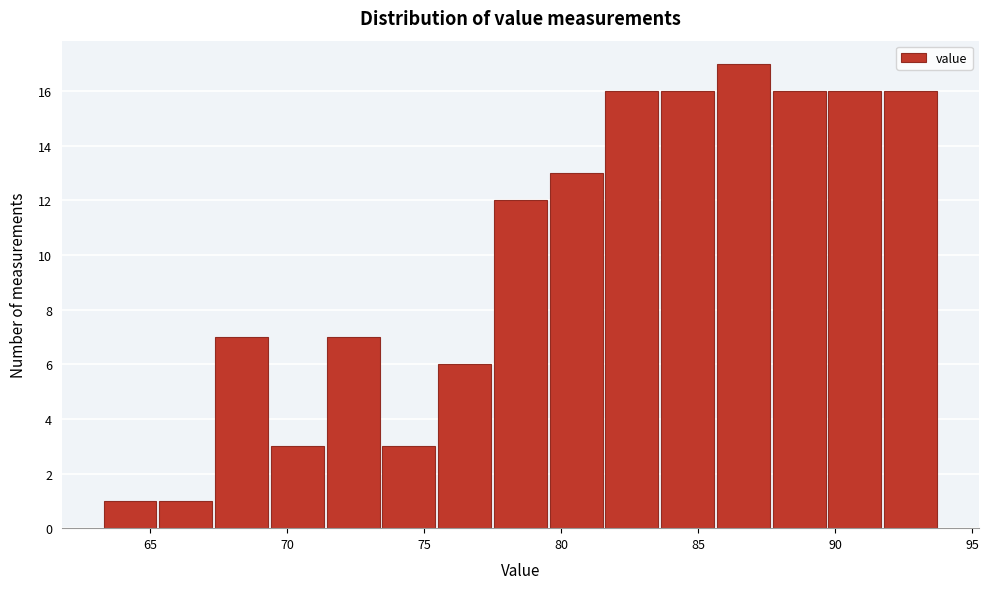

What is the height of the bar covering 85.5 to 87.5 on the x-axis? Neither the bar edges nor the heights are printed on the chart, so give them approximately, as read against the axes.

17